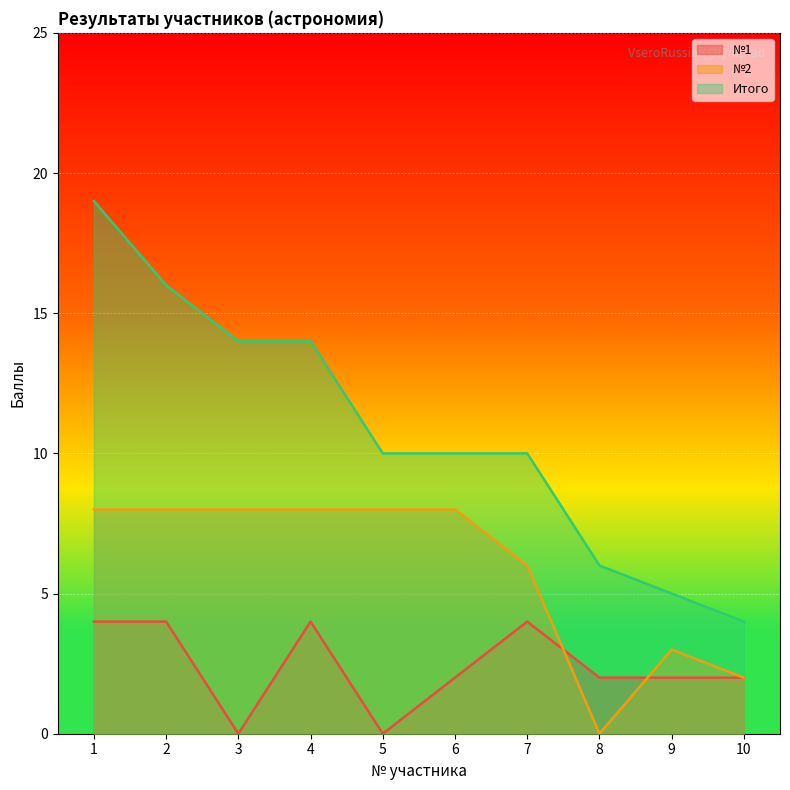

Which series has the largest range (max minus min)?

Итого